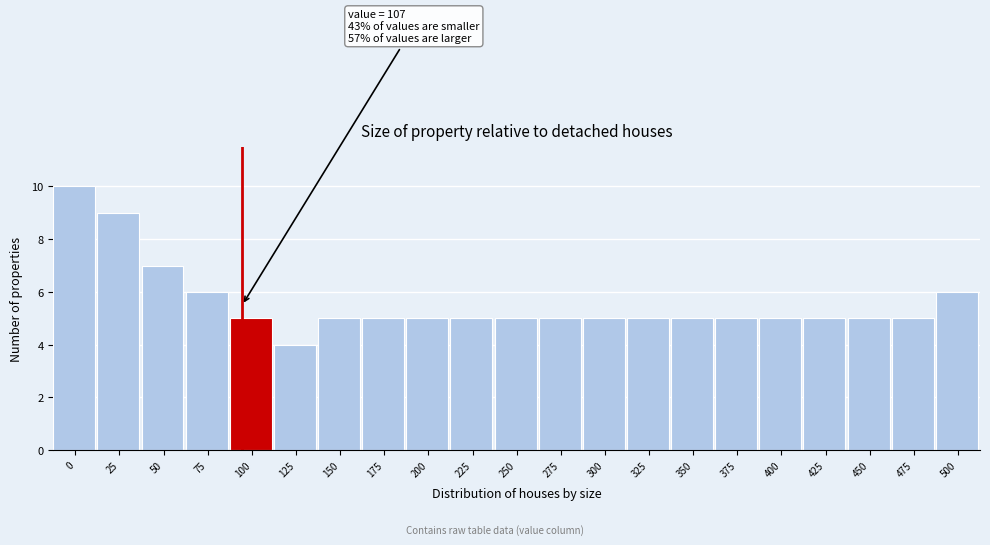

Reading left to right, transcribe all the data shown in this chart.

10	9	7	6	5	4	5	5	5	5	5	5	5	5	5	5	5	5	5	5	6